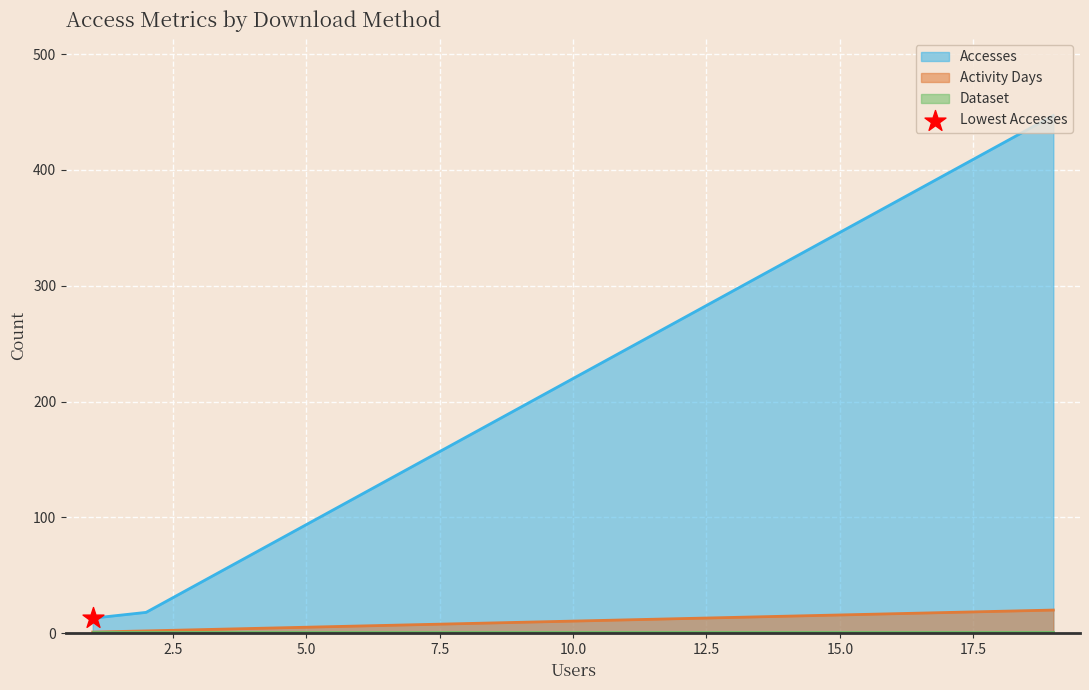

Which series has the largest Y range (max minus min)?

Accesses